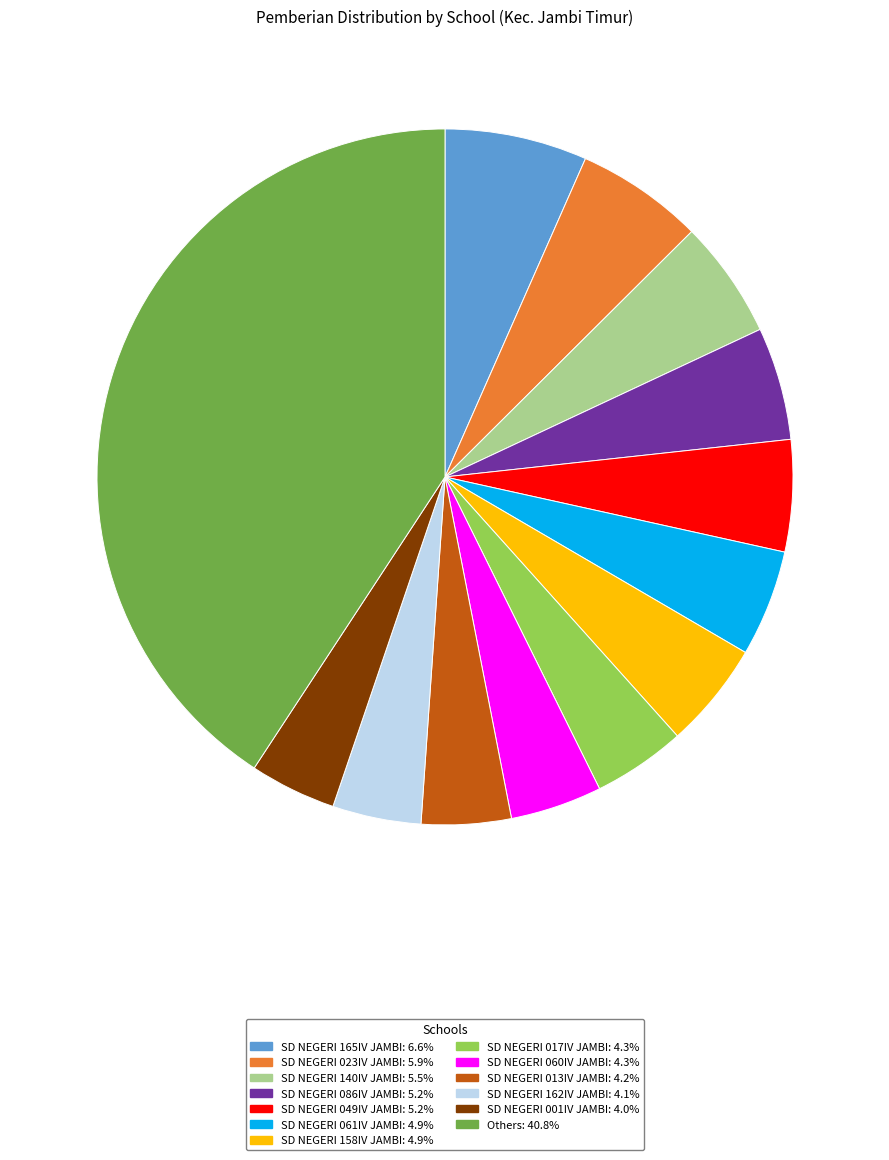

Does any single category account for the majority?

No